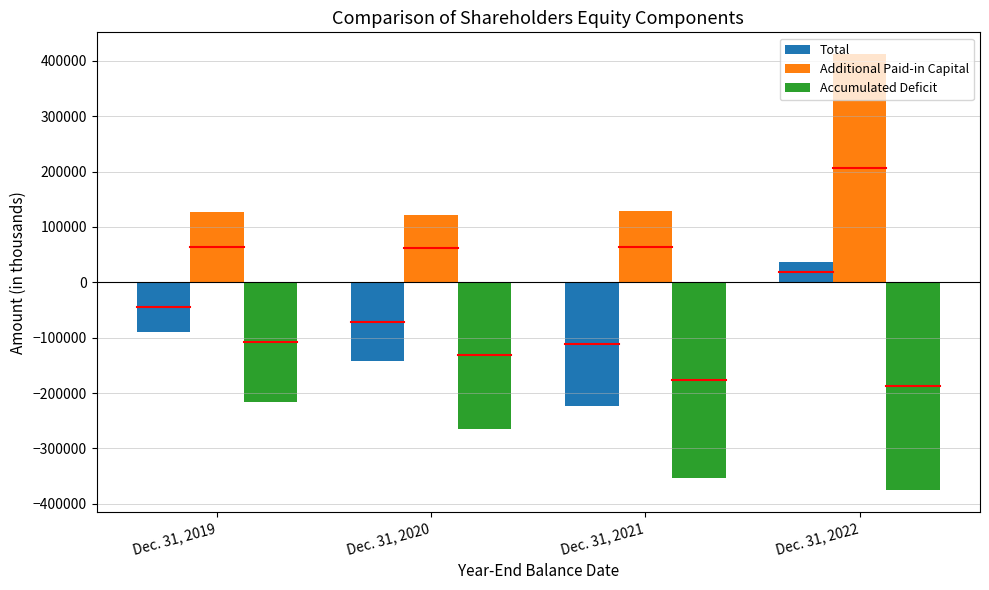

How many bars are there in each group?

3